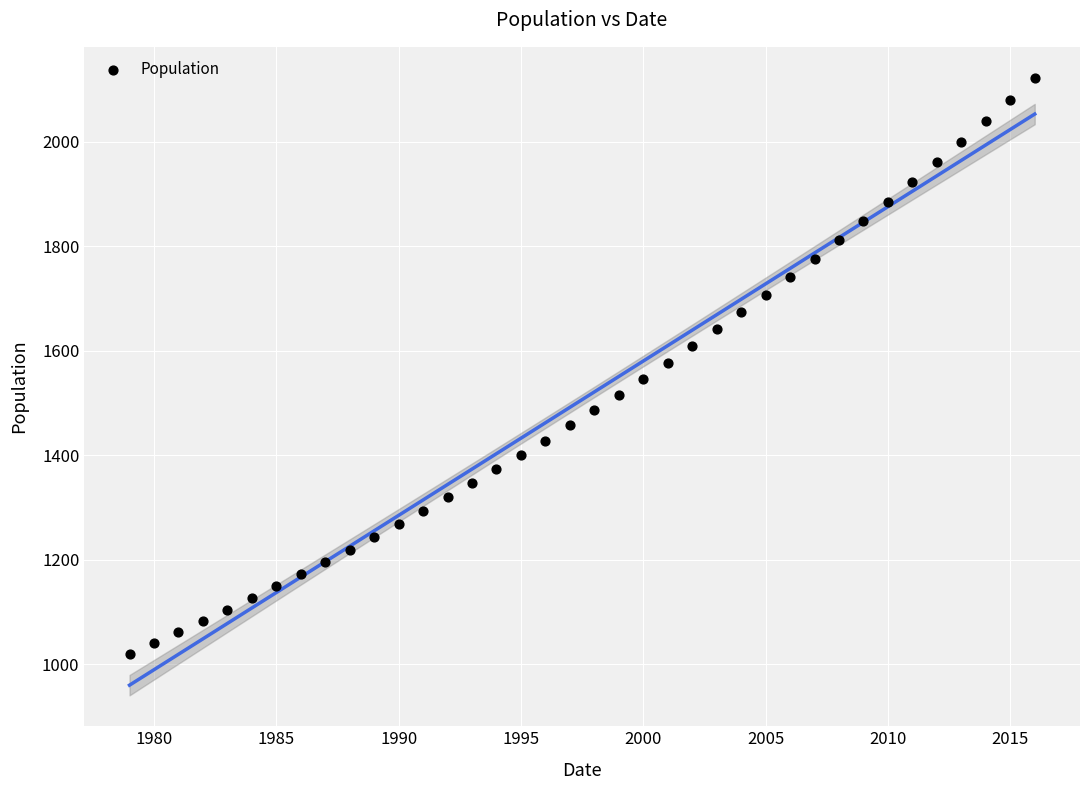

What is the range of Y values (max minus min)?

1103